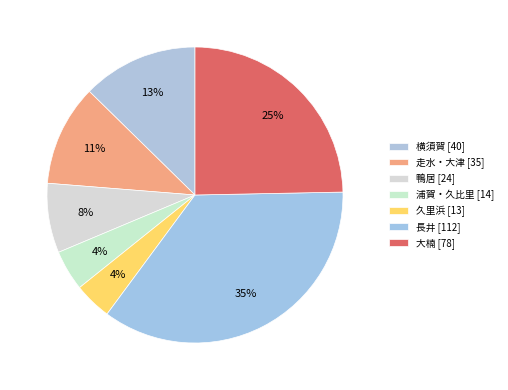

Is the sum of 大楠 and 鴨居 greater than half?

No